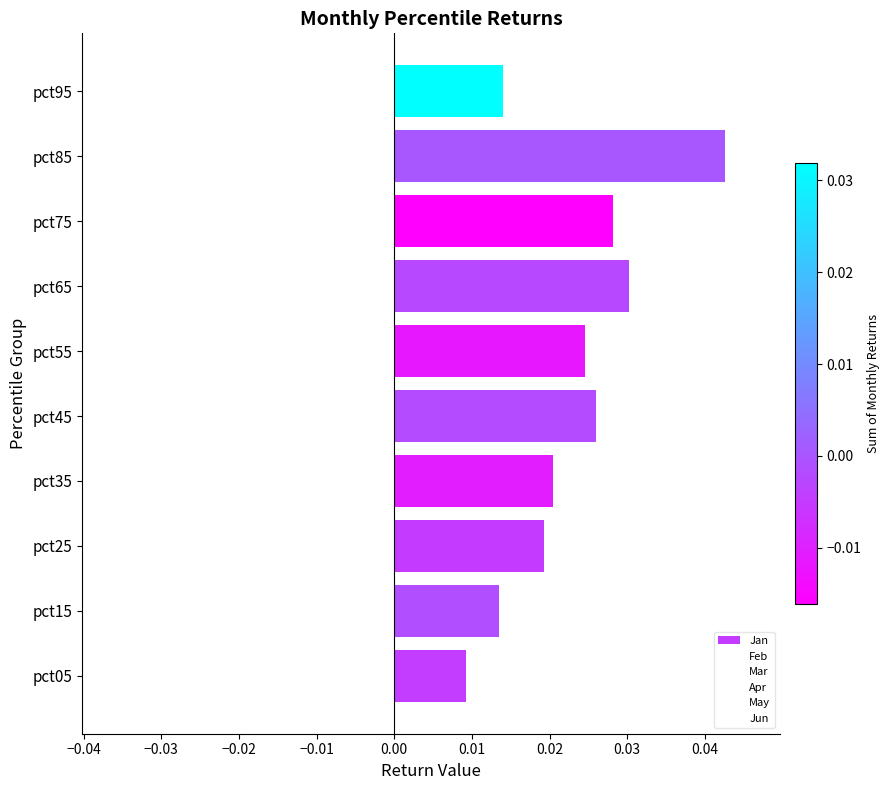

Which has a higher value, pct35 or pct15?

pct35